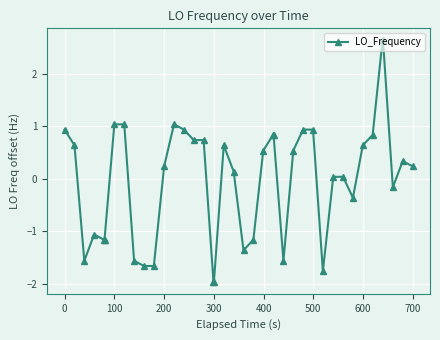

What is the smallest value displayed?

-2.0